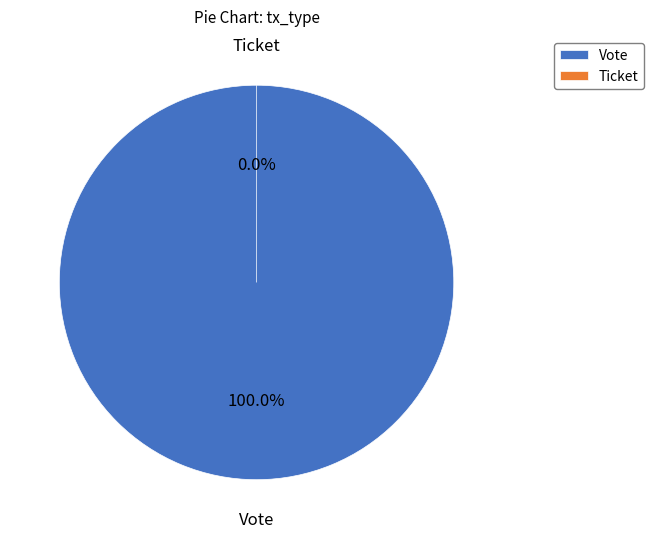

Which slice is the smallest?

Ticket